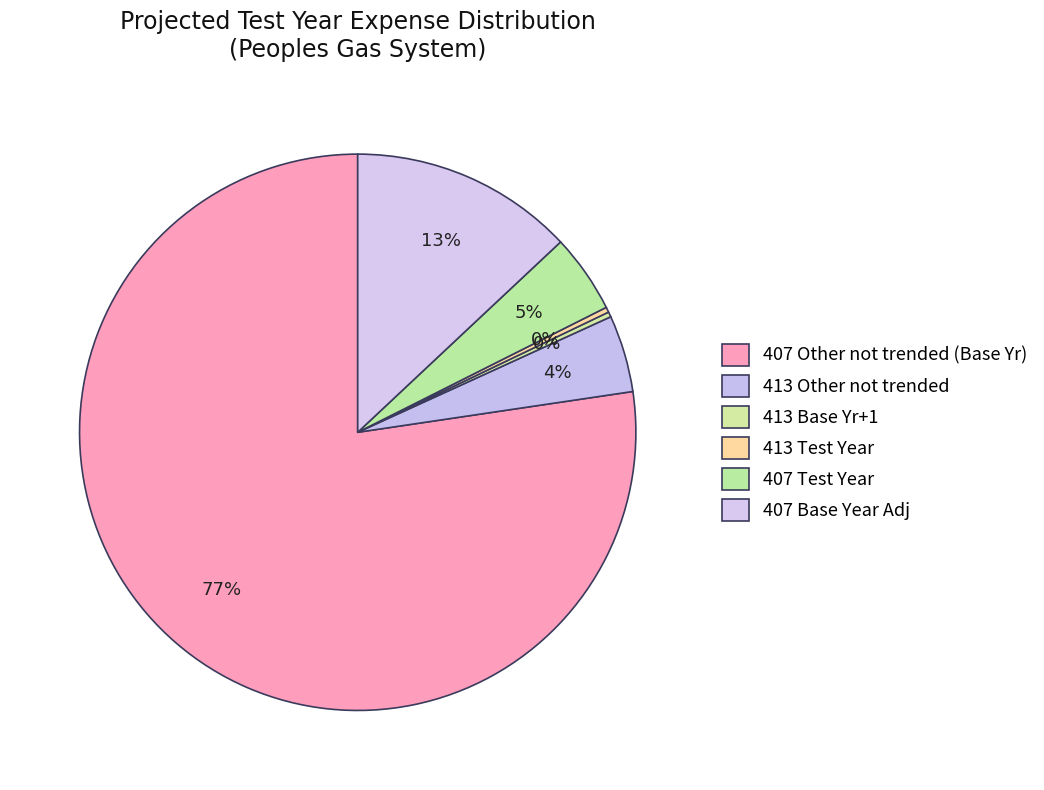

Which has a higher value, 407 Other not trended or 413 Other not trended?

407 Other not trended